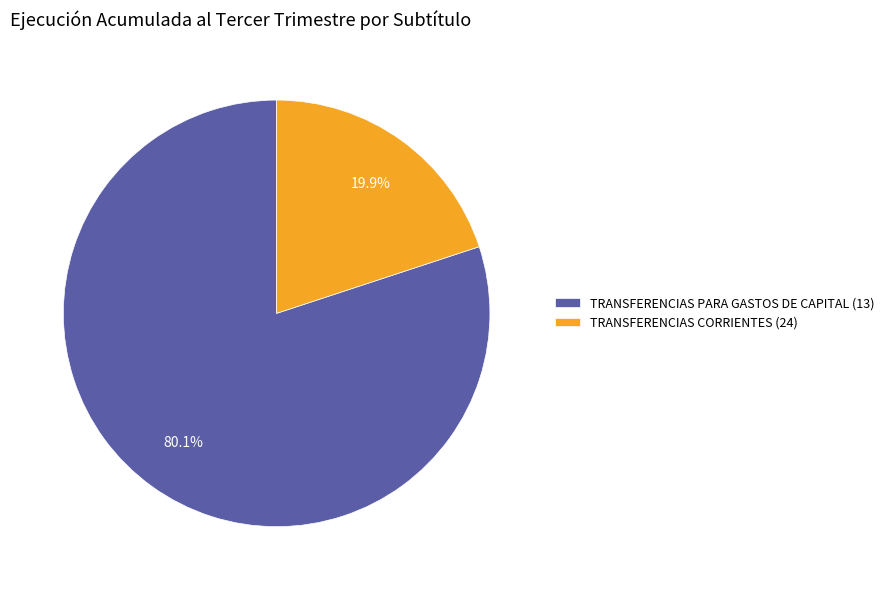

Is there a majority slice in this chart?

Yes